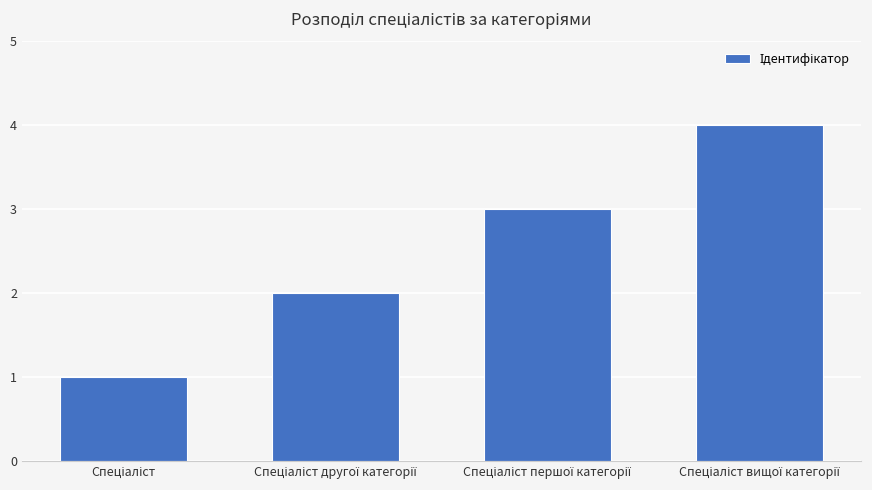

How many values are between 2 and 4?

3